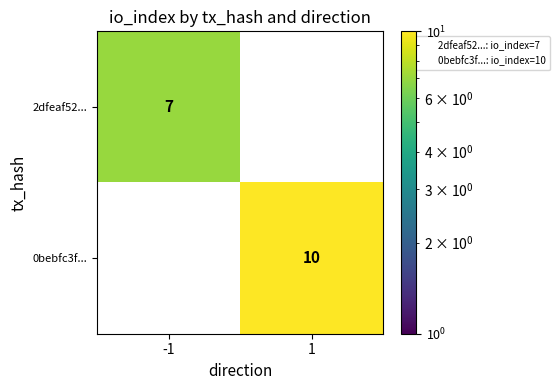

What is the difference between the 2dfeaf52... values at -1 and 1?

7